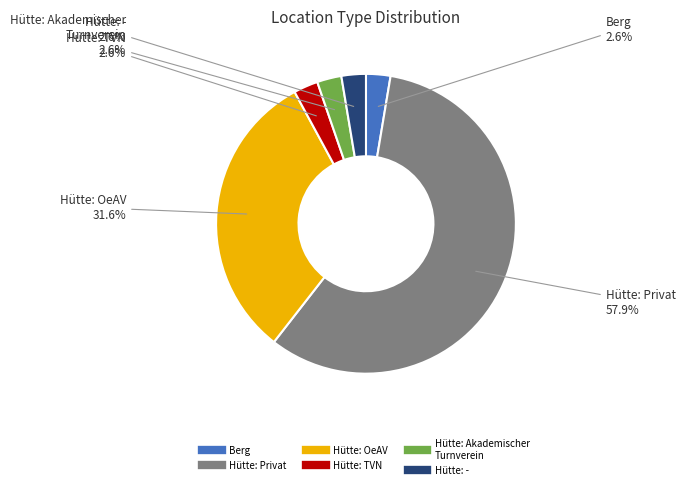

Which slice is the largest?

Hütte: Privat